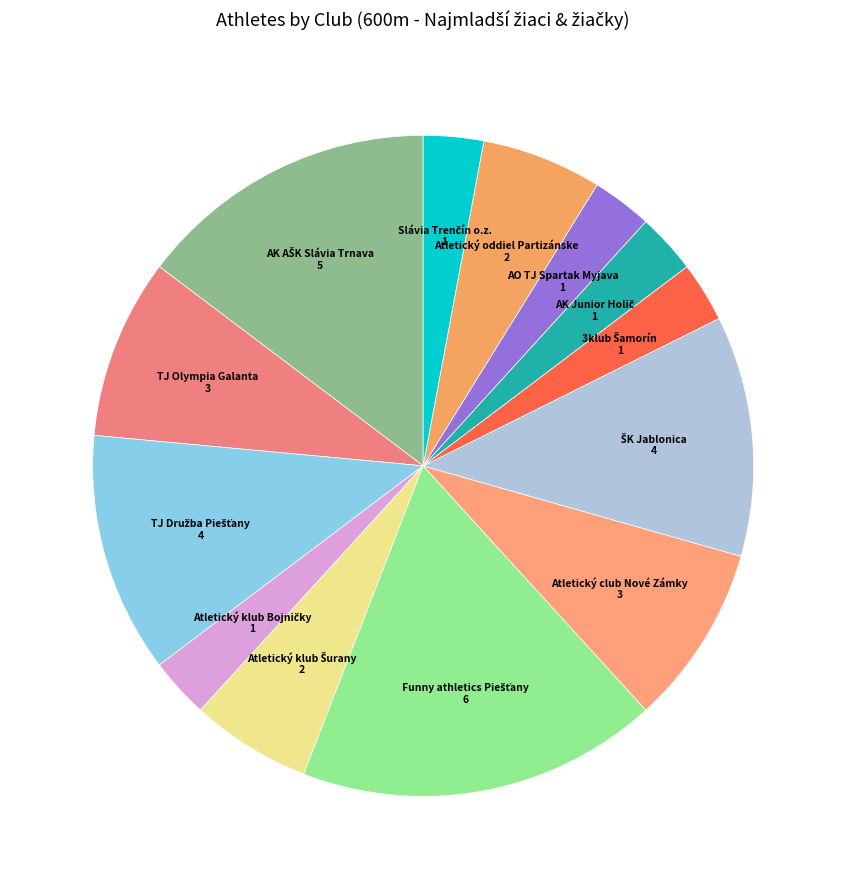

How many slices are in this pie chart?

13